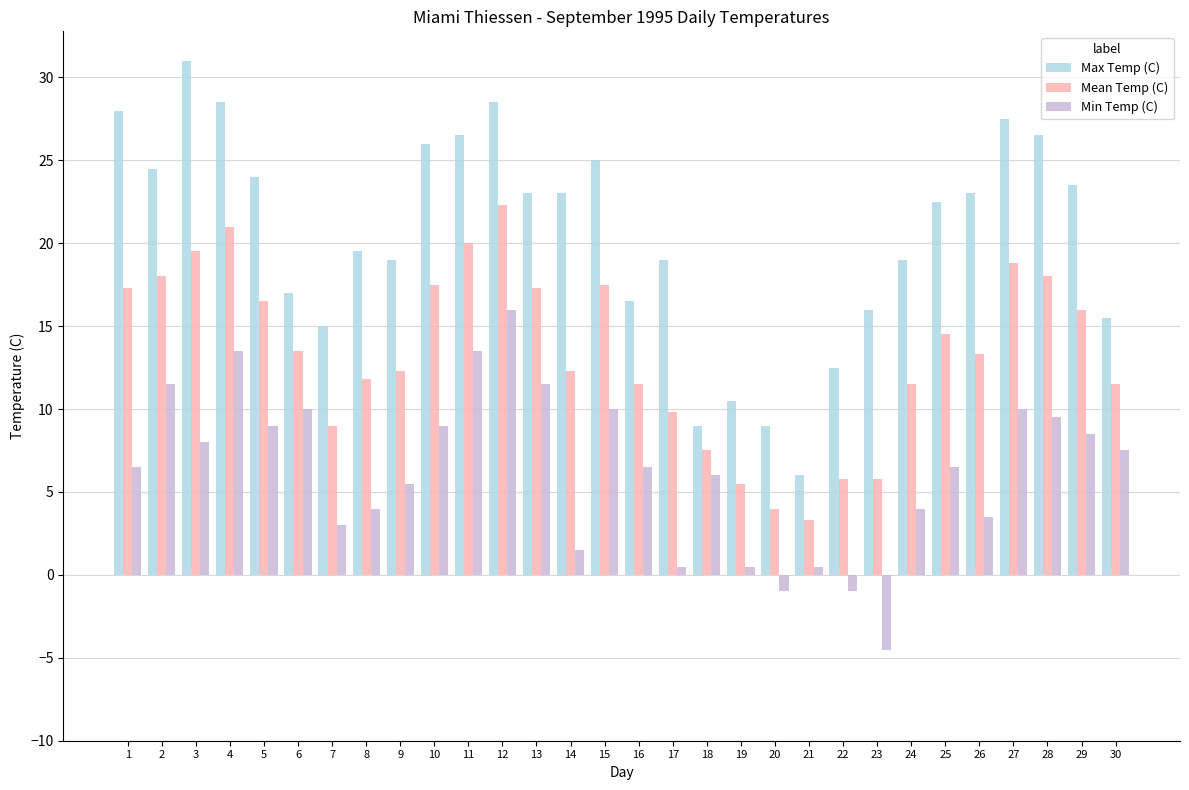

The value of Mean Temp (C) at 5 is 16.5. True or false?

True